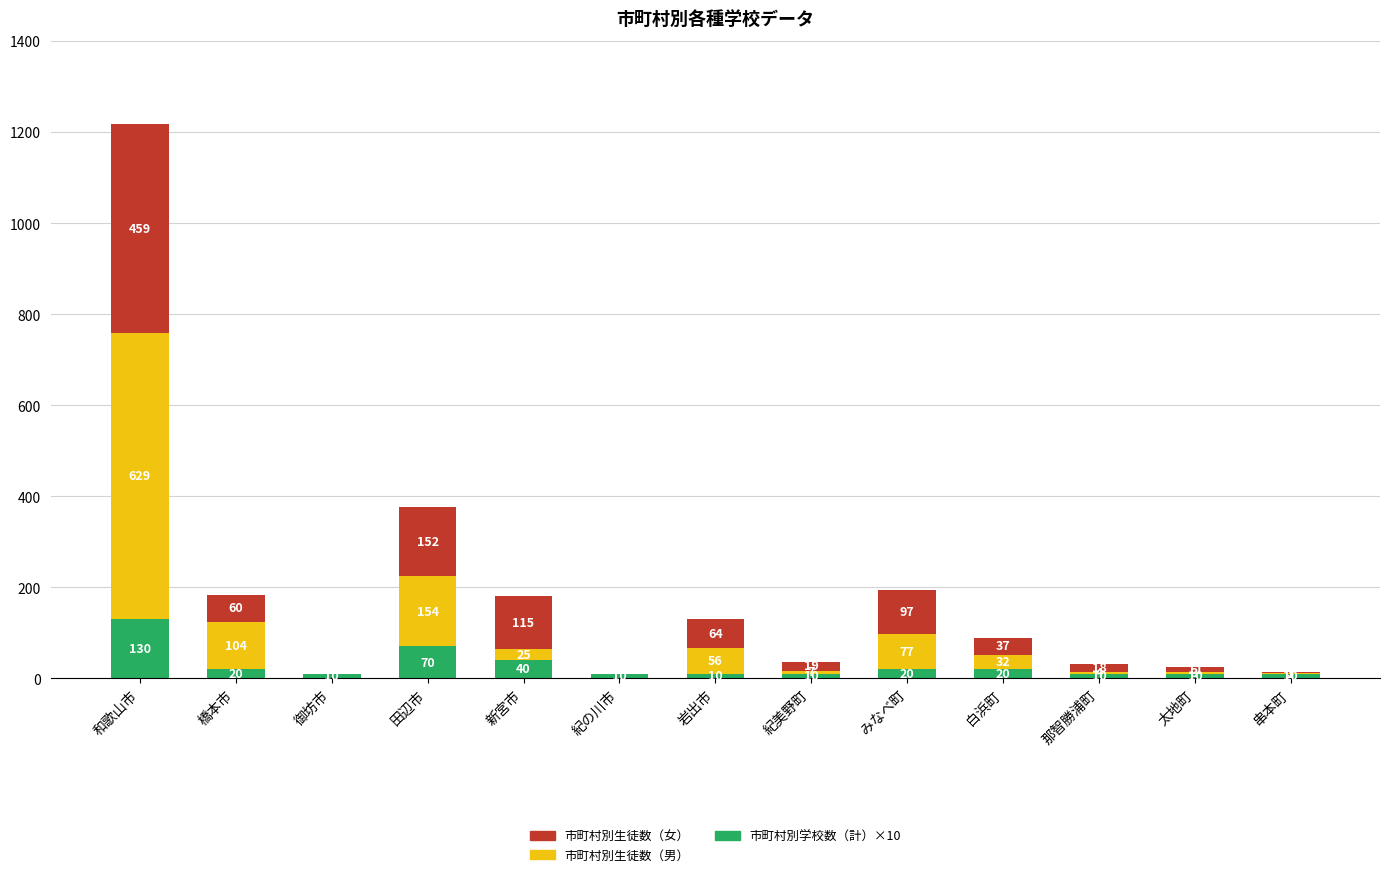

What value does the 市町村別学校数（計）×10 series have at 田辺市?

70